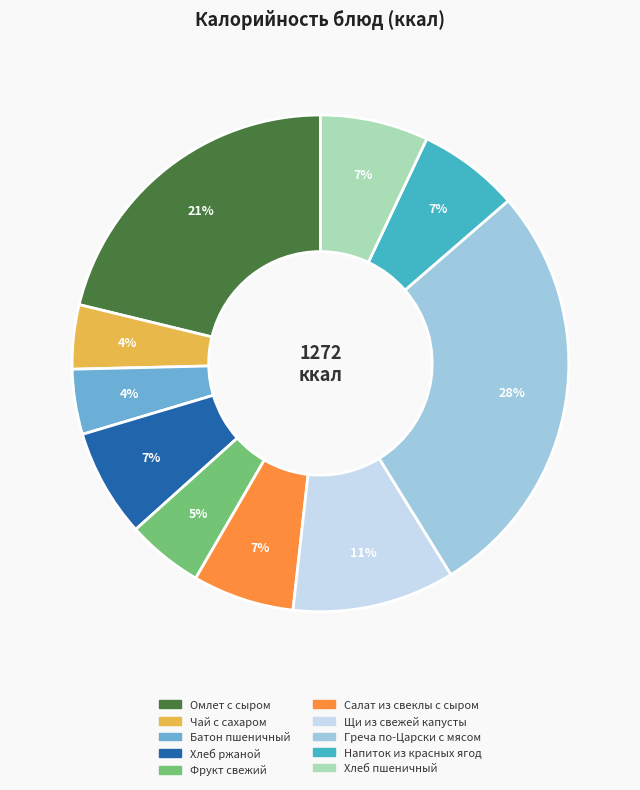

To the nearest percent, what portion does Греча по-Царски с мясом represent?

28%